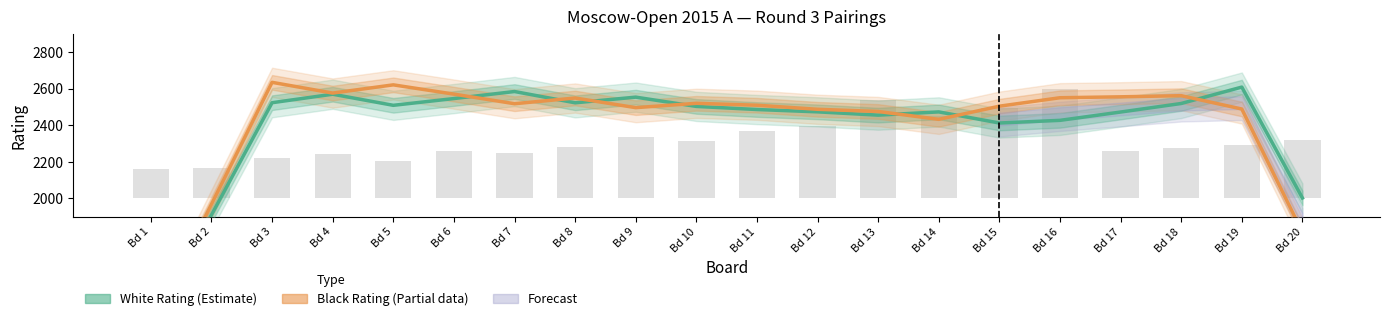

Reading left to right, extract all data points from this chart.

White Rating (Estimate): Bd 1=1292.2	Bd 2=1909.8	Bd 3=2524.0	Bd 4=2570.5	Bd 5=2509.8	Bd 6=2546.8	Bd 7=2585.2	Bd 8=2523.5	Bd 9=2554.5	Bd 10=2503.8	Bd 11=2486.8	Bd 12=2474.0	Bd 13=2456.0	Bd 14=2473.8	Bd 15=2413.0	Bd 16=2427.5	Bd 17=2473.0	Bd 18=2519.8	Bd 19=2609.5	Bd 20=2002.5
Black Rating (Estimate based on partial data): Bd 1=1299.2	Bd 2=1968.0	Bd 3=2635.5	Bd 4=2576.8	Bd 5=2621.8	Bd 6=2571.0	Bd 7=2518.5	Bd 8=2549.8	Bd 9=2497.0	Bd 10=2520.8	Bd 11=2510.2	Bd 12=2488.0	Bd 13=2476.0	Bd 14=2433.0	Bd 15=2505.0	Bd 16=2551.2	Bd 17=2556.2	Bd 18=2562.5	Bd 19=2489.5	Bd 20=1814.5